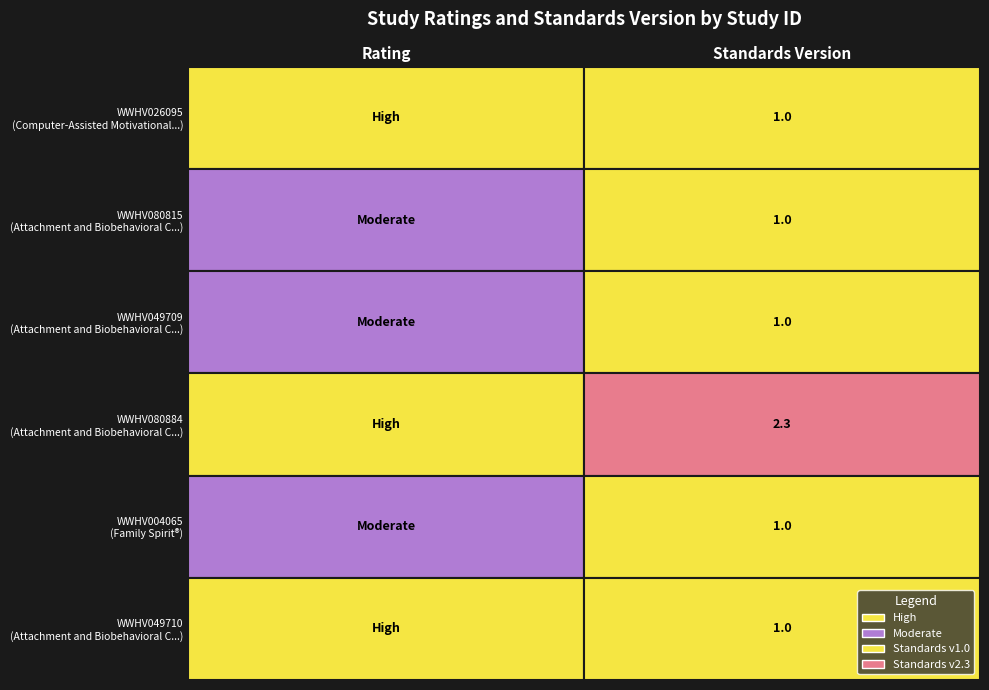

How many values are between 1 and 2?

5